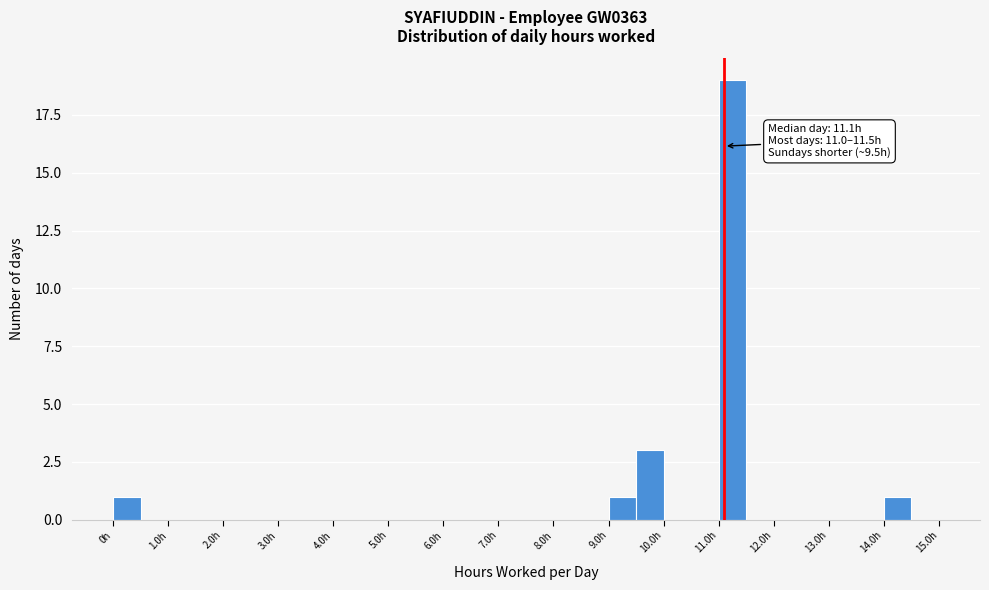

Which range on the x-axis has the tallest bar?

11.0 to 11.5